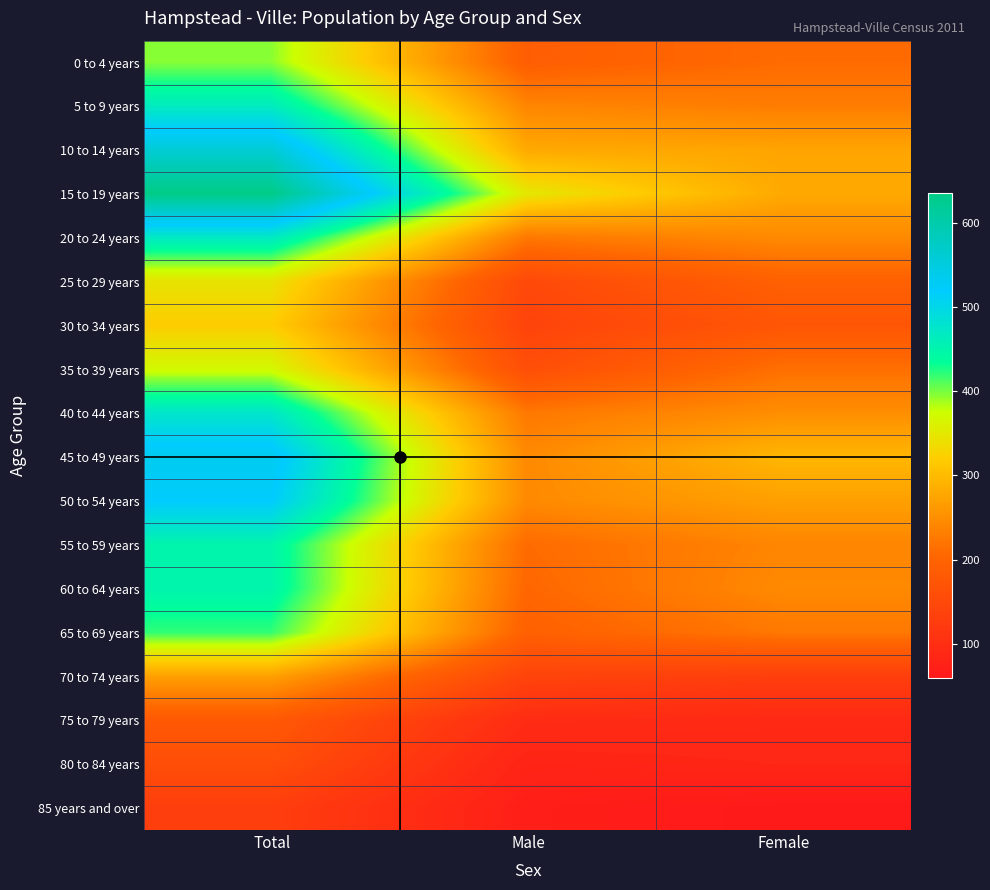

At how many categories does at least one series exceed 443?

1